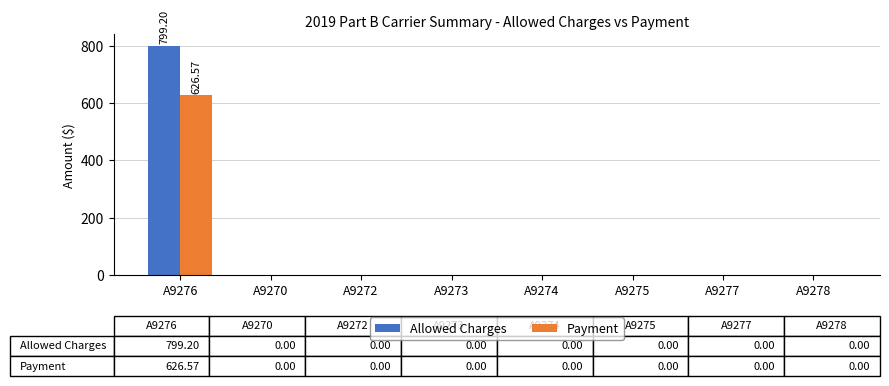

The Allowed Charges series shows 0.0 at A9273. True or false?

True